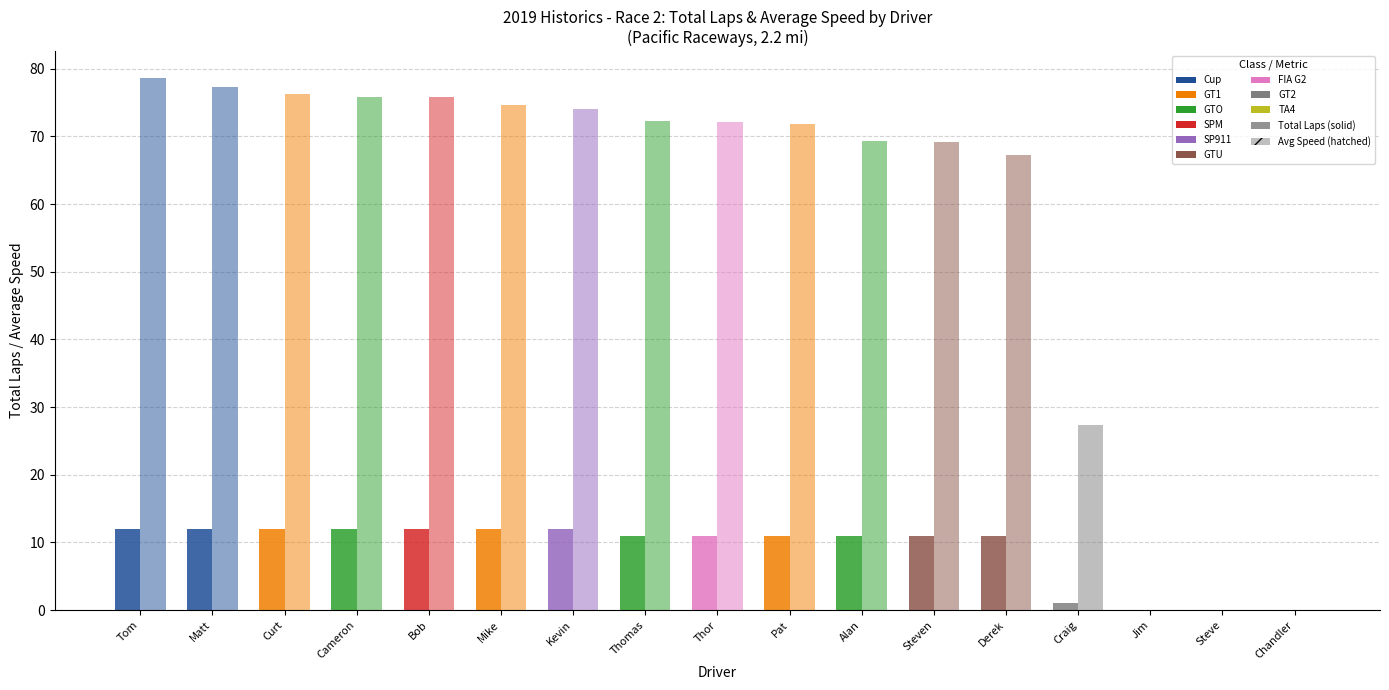

What is the total value across all series at Matt?

89.3